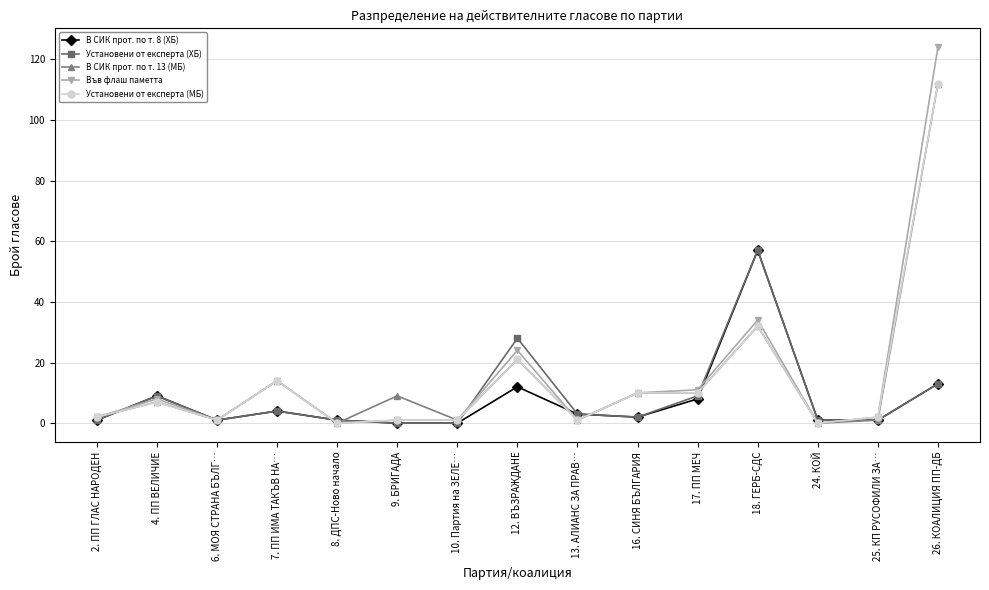

The value of Установени от експерта (МБ) at 12. ВЪЗРАЖДАНЕ is 30. True or false?

False